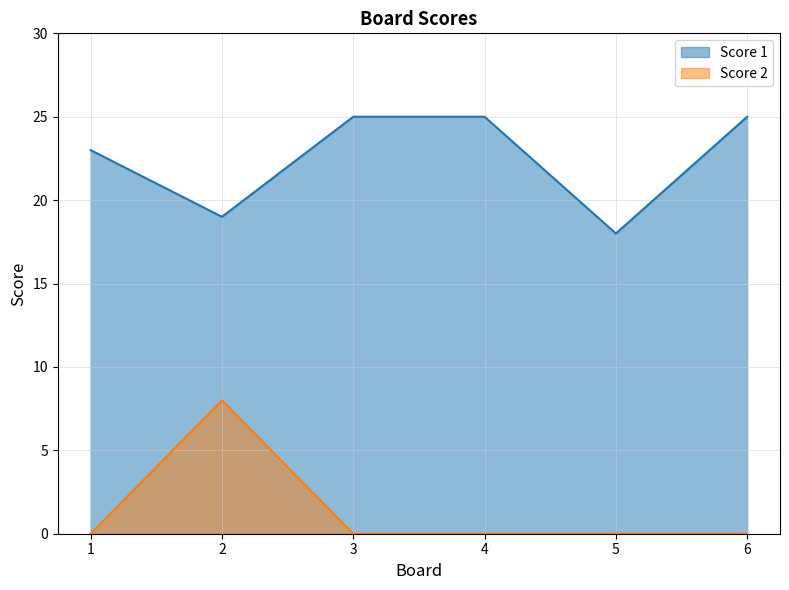

What is the average value of the Score 1 series?

22